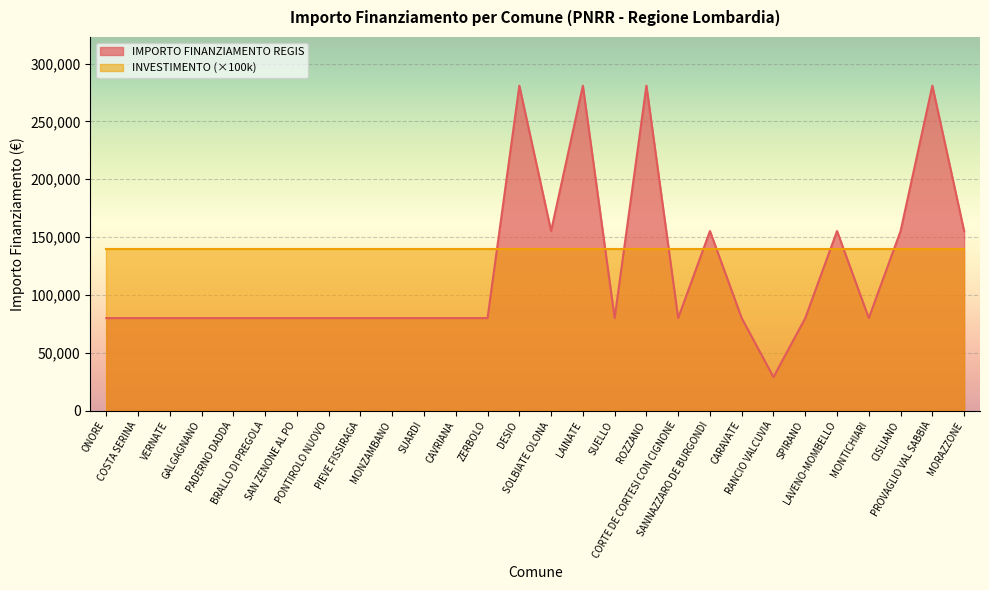

True or false: the data shows 431618 at DESIO.

False